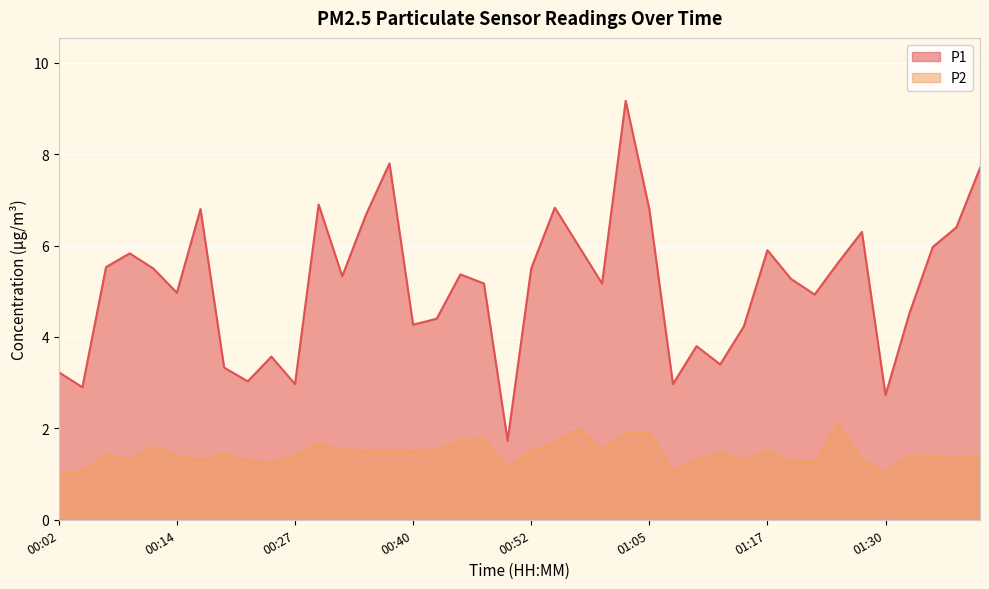

Reading left to right, transcribe all the data shown in this chart.

P1: 00:02=3.2	00:04=2.9	00:07=5.5	00:09=5.8	00:12=5.5	00:14=5.0	00:17=6.8	00:19=3.3	00:22=3.0	00:24=3.6	00:27=3.0	00:30=6.9	00:32=5.3	00:35=6.7	00:37=7.8	00:40=4.3	00:42=4.4	00:45=5.4	00:47=5.2	00:50=1.7	00:52=5.5	00:55=6.8	00:57=6.0	01:00=5.2	01:02=9.2	01:05=6.8	01:07=3.0	01:10=3.8	01:12=3.4	01:15=4.2	01:17=5.9	01:20=5.3	01:22=4.9	01:25=5.6	01:27=6.3	01:30=2.7	01:32=4.5	01:35=6.0	01:37=6.4	01:40=7.7
P2: 00:02=1.0	00:04=1.1	00:07=1.4	00:09=1.3	00:12=1.6	00:14=1.4	00:17=1.3	00:19=1.4	00:22=1.3	00:24=1.2	00:27=1.4	00:30=1.7	00:32=1.5	00:35=1.5	00:37=1.5	00:40=1.5	00:42=1.5	00:45=1.7	00:47=1.8	00:50=1.1	00:52=1.5	00:55=1.7	00:57=2.0	01:00=1.5	01:02=1.9	01:05=1.9	01:07=1.1	01:10=1.3	01:12=1.5	01:15=1.3	01:17=1.5	01:20=1.3	01:22=1.3	01:25=2.1	01:27=1.3	01:30=1.0	01:32=1.4	01:35=1.4	01:37=1.3	01:40=1.4